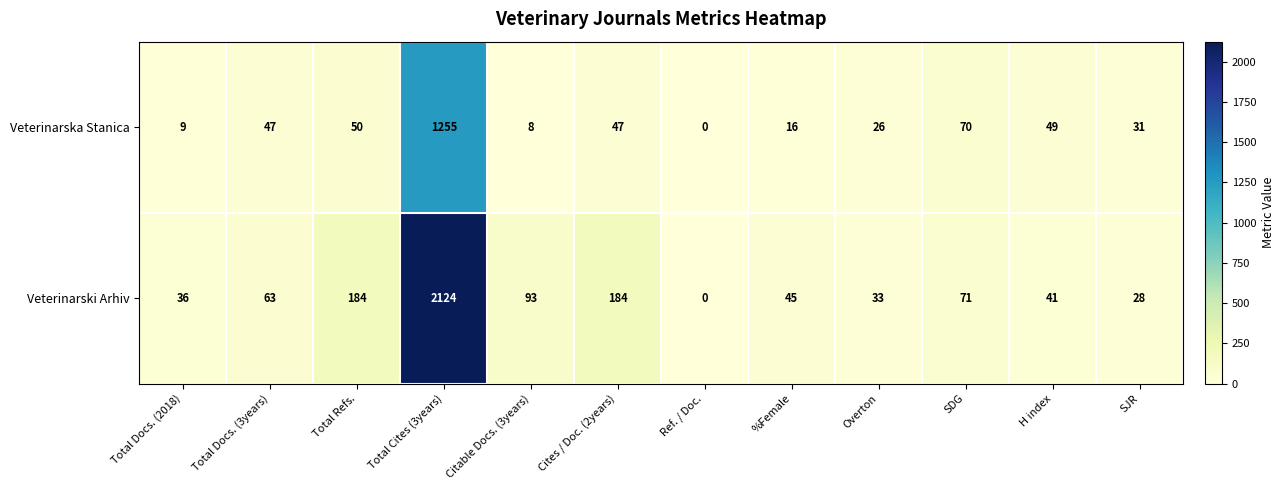

At which category is the sum across all series the highest?

Total Cites (3years)